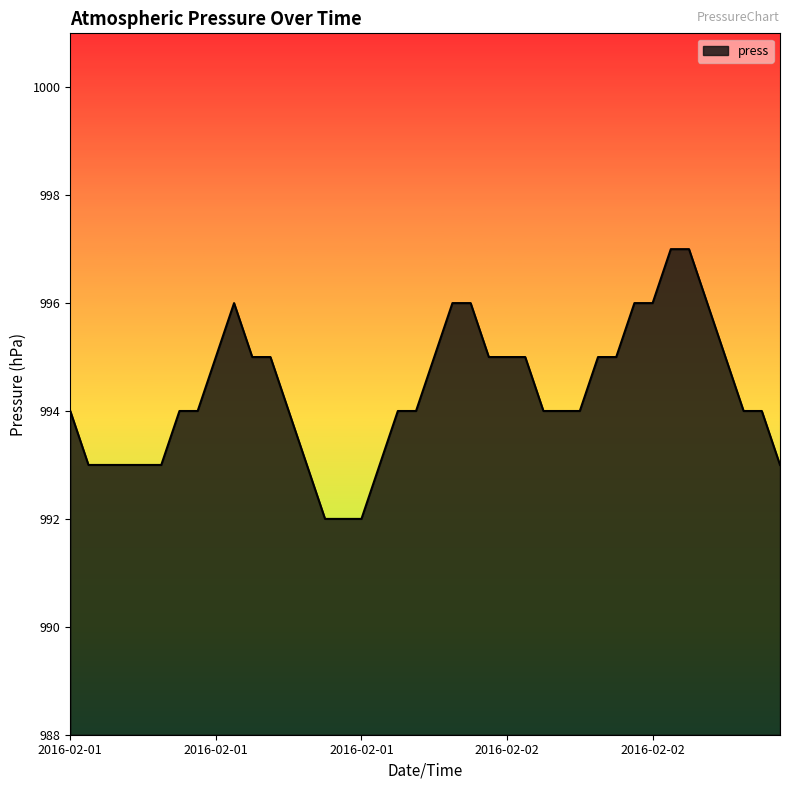

What is the smallest value displayed?

992